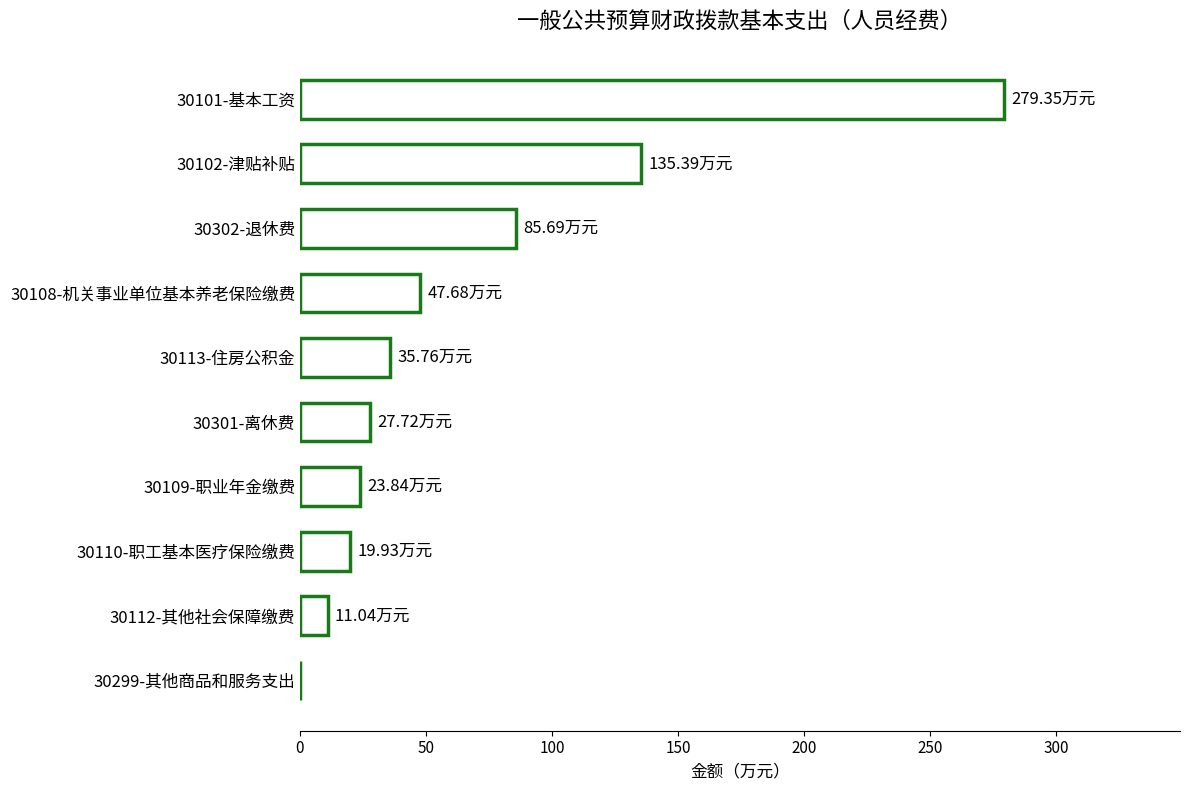

What is the sum of all values?

666.4